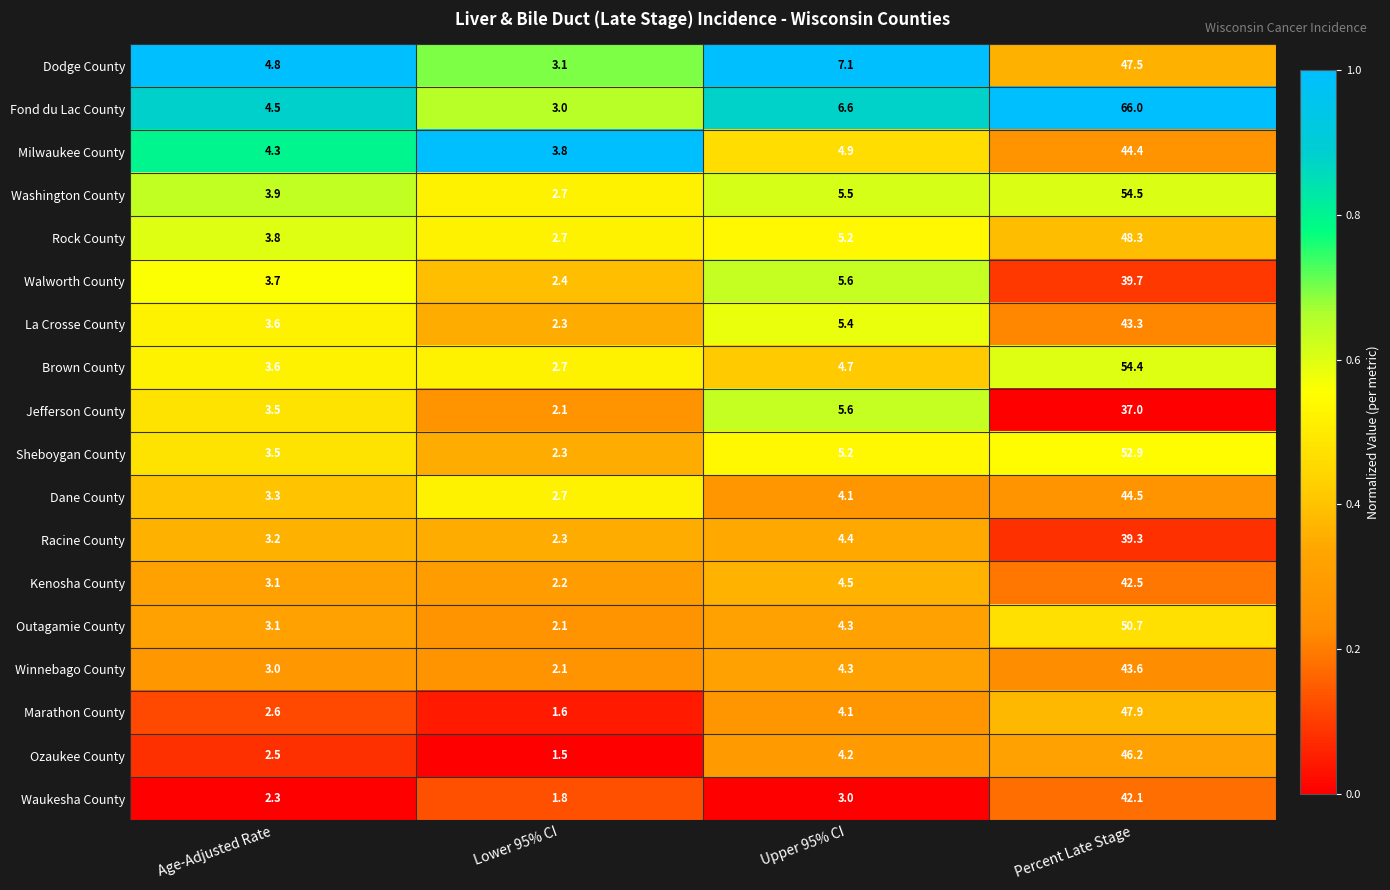

Count the number of categories in the chart.

4